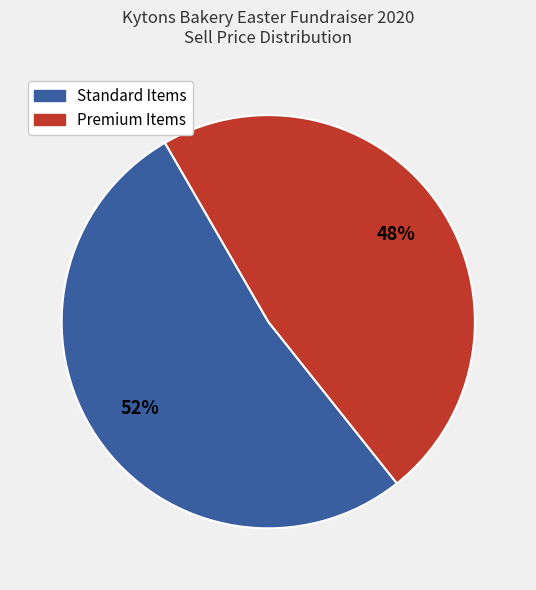

To the nearest percent, what is the average slice percentage?

50%